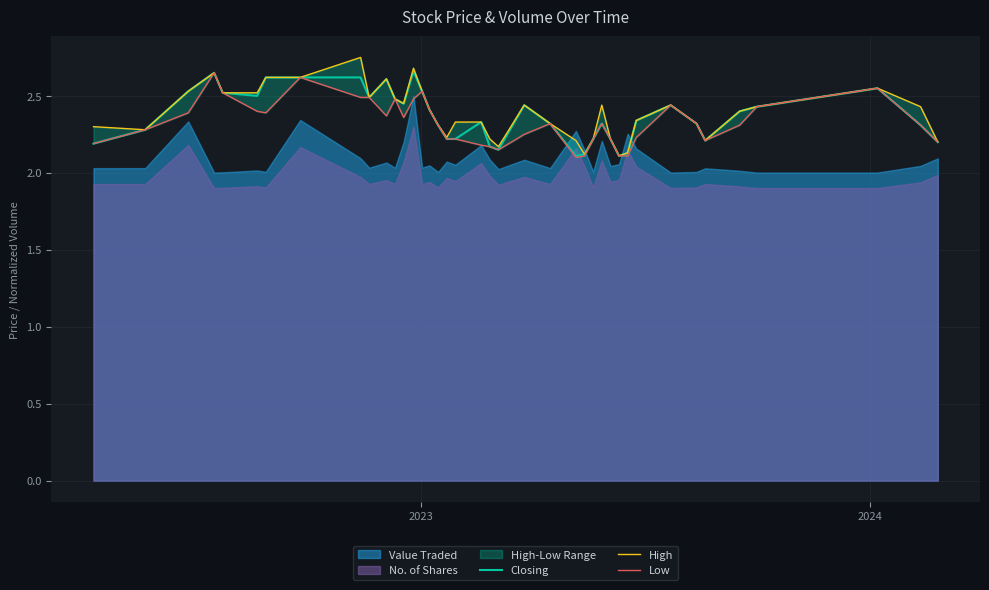

True or false: Low and Closing cross at least once.

False